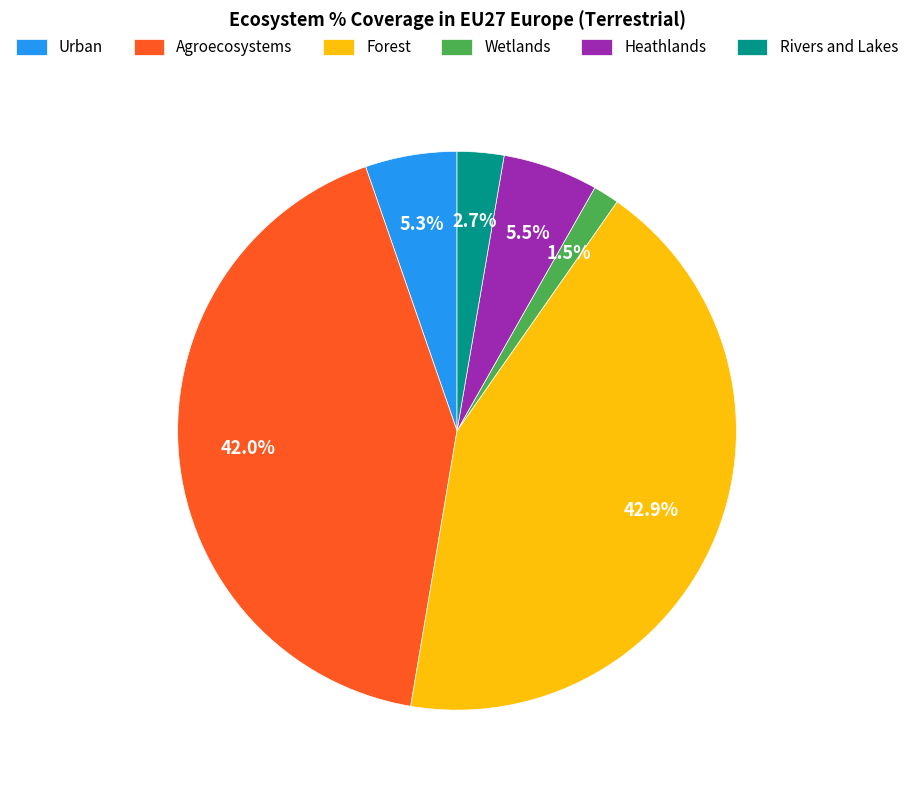

Combined, do Heathlands and Forest account for over 50%?

No